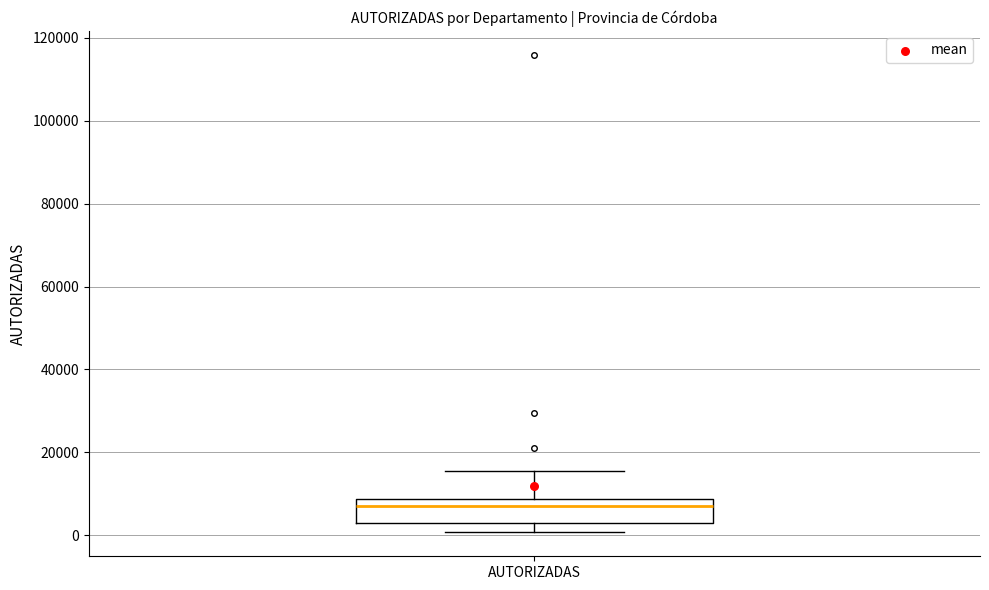

Where does the upper whisker of the box for AUTORIZADAS end on the y-axis? The values are not printed on the chart, so give them approximately, as read against the axis.

16000